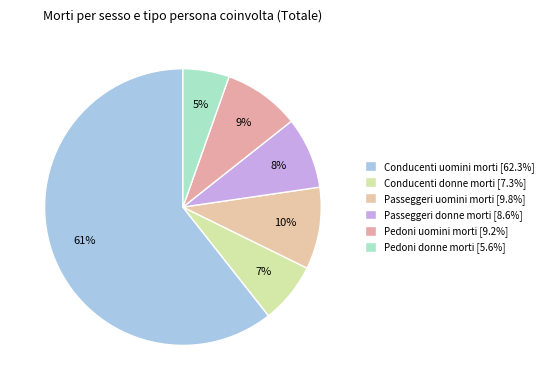

To the nearest percent, what portion does Passeggeri donne morti represent?

8%